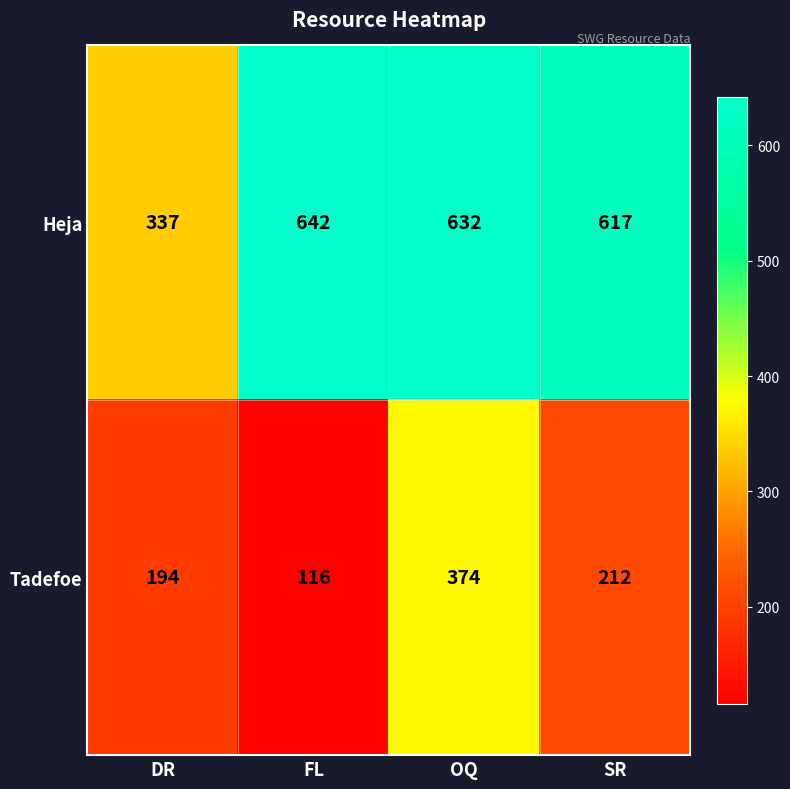

Which label corresponds to the smallest value in the chart?

FL